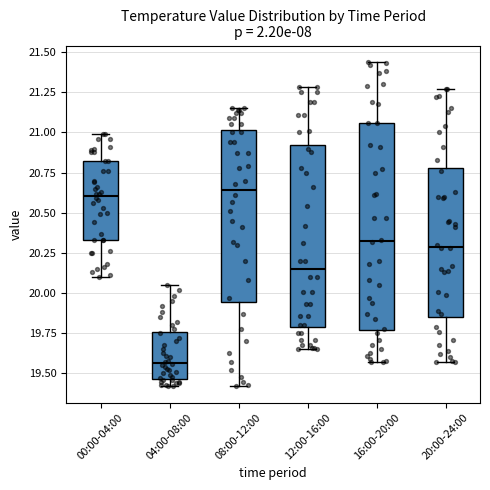

Which box is the tallest, from its lower edge to its upper edge?

16:00-20:00